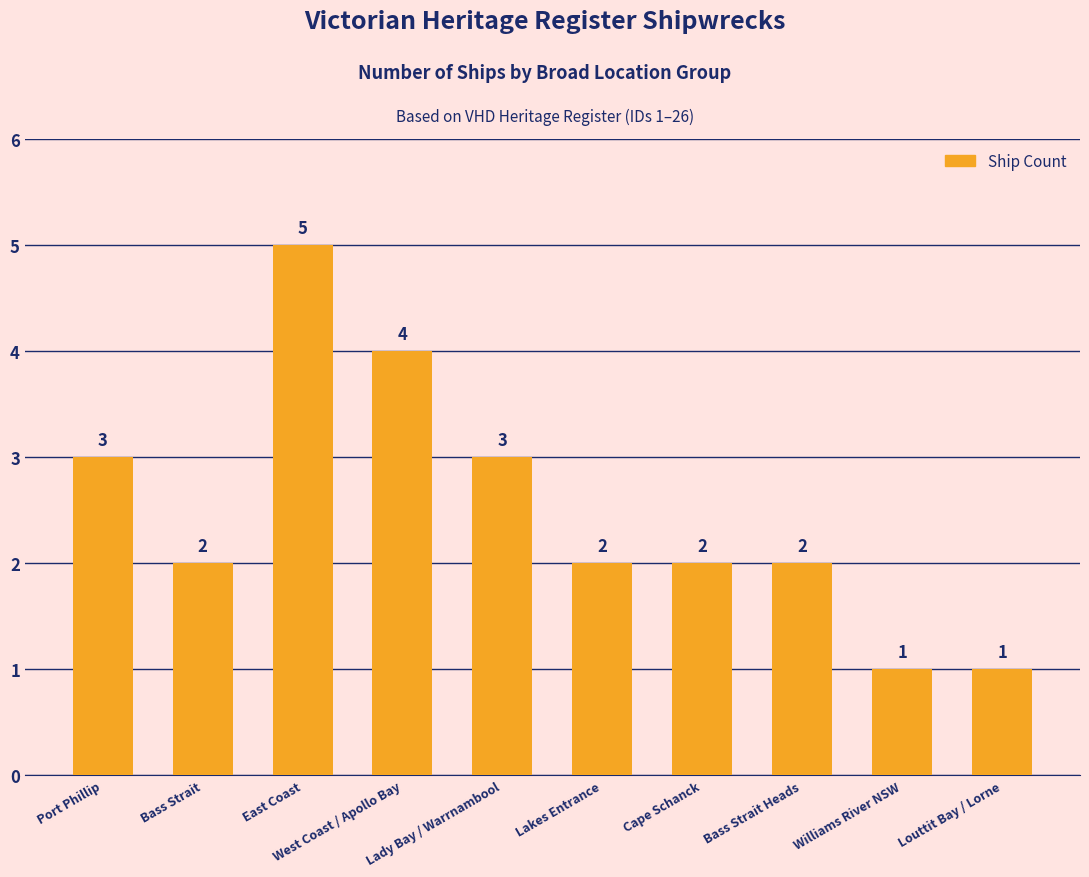

What is the greatest value displayed?

5